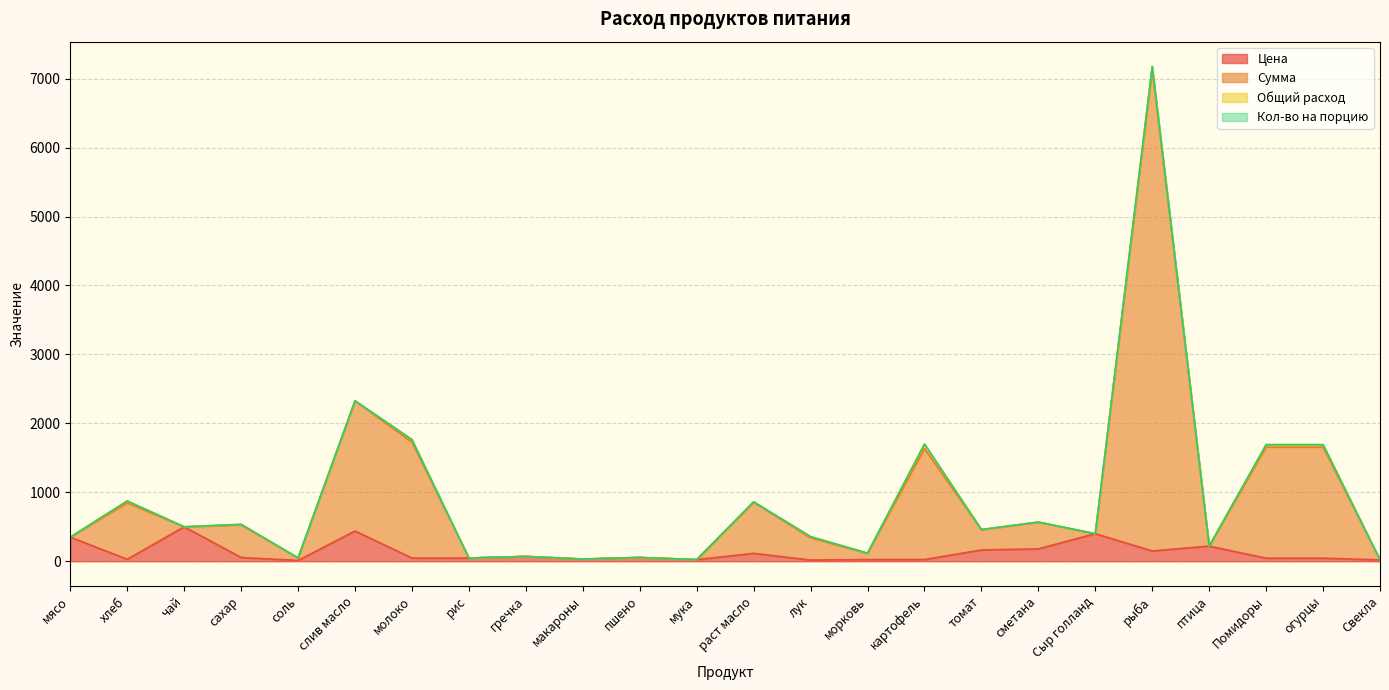

What position from the right is рыба?

5